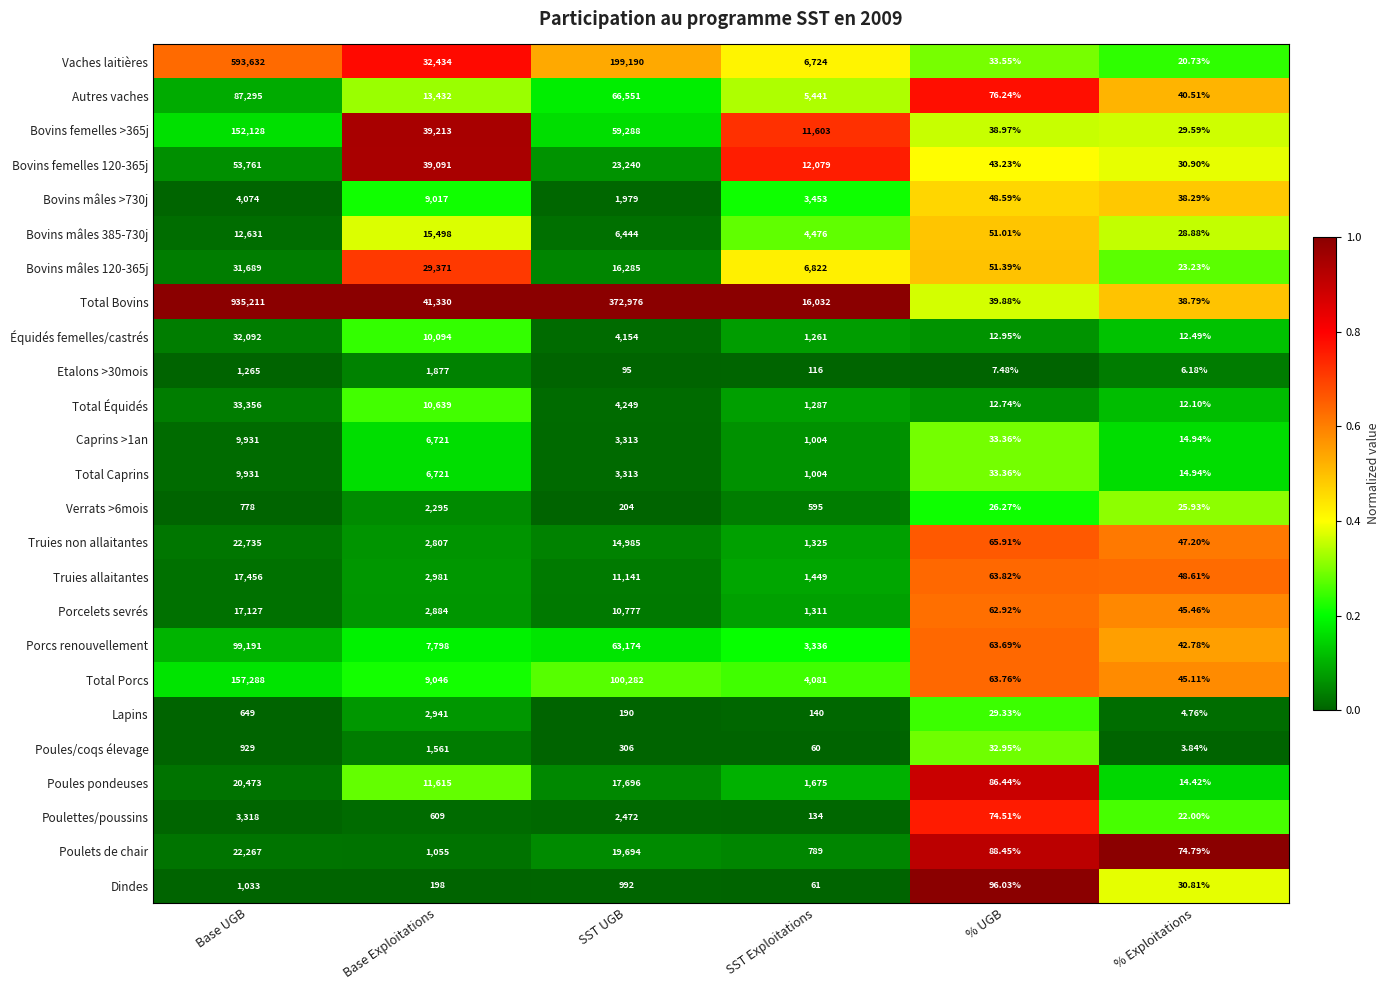

What is the total value across all series at SST Exploitations?

86258.0